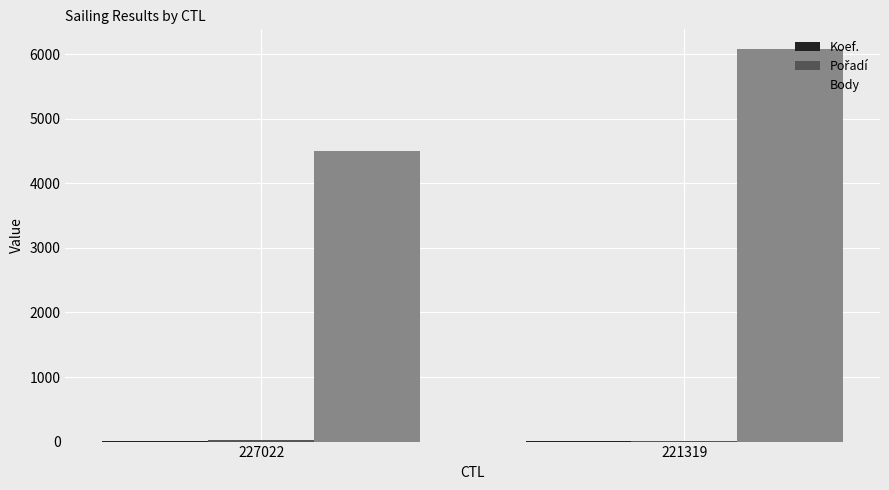

The value of Body at 227022 is 4501. True or false?

True